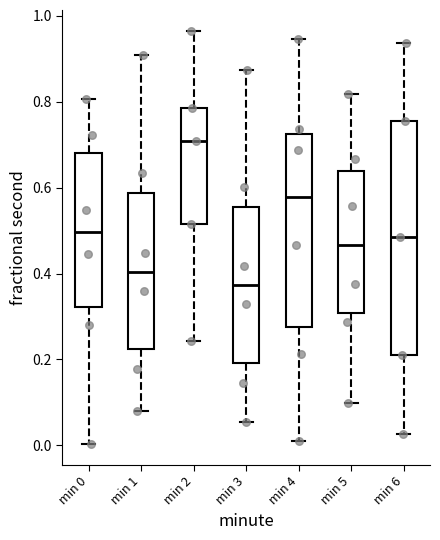

Reading left to right, transcribe this box plot: for each box, give where its median line is, the range the box spans, and where its two whiskers end, as read against the y-axis. The values are not printed on the chart, so give them approximately, as read against the axis.

min 0: median 0.50, box 0.32 to 0.68, whiskers 0.00 to 0.80
min 1: median 0.40, box 0.22 to 0.58, whiskers 0.08 to 0.90
min 2: median 0.70, box 0.52 to 0.78, whiskers 0.24 to 0.96
min 3: median 0.38, box 0.20 to 0.56, whiskers 0.06 to 0.88
min 4: median 0.58, box 0.28 to 0.72, whiskers 0.00 to 0.94
min 5: median 0.46, box 0.30 to 0.64, whiskers 0.10 to 0.82
min 6: median 0.48, box 0.22 to 0.76, whiskers 0.02 to 0.94